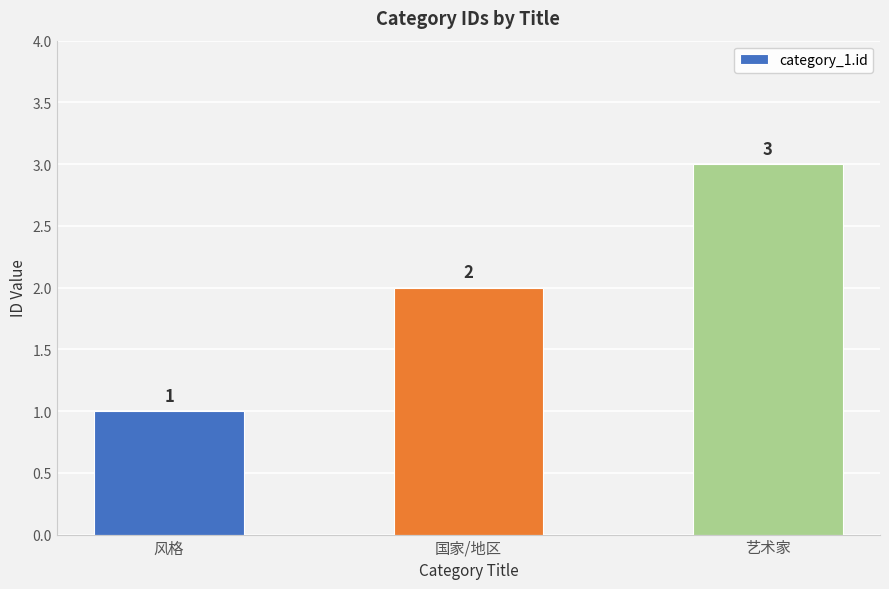

The chart shows a value of 2 at 国家/地区. True or false?

True